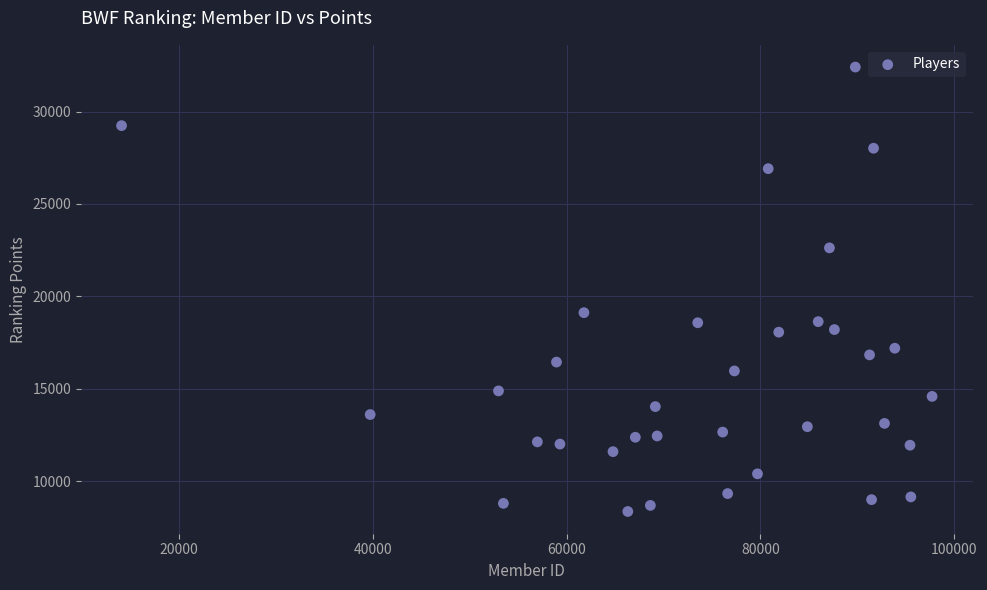

What is the range of Y values (max minus min)?

24064.1